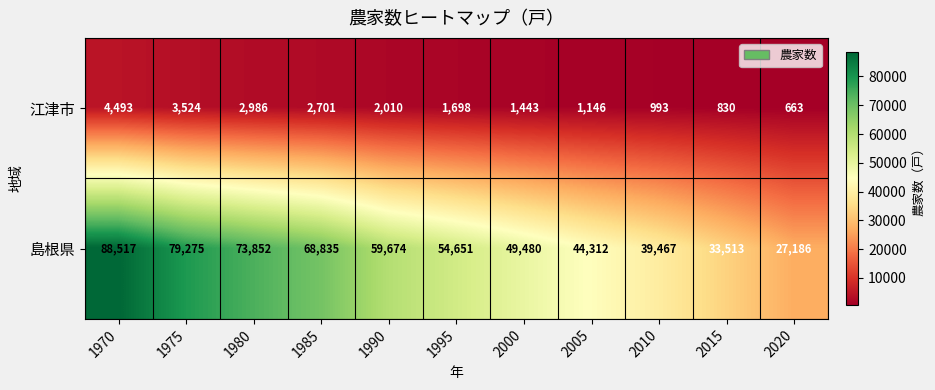

List the series in order of their overall mean, highest first.

島根県, 江津市